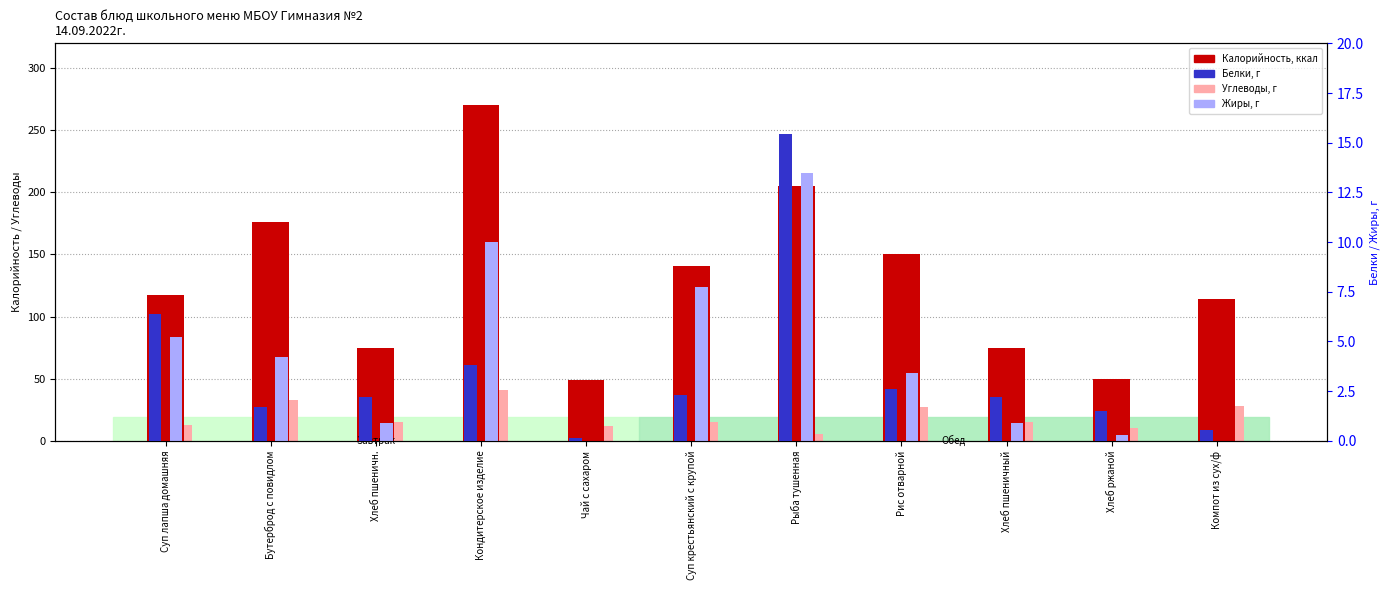

What is the average value of the Белки series?

3.5